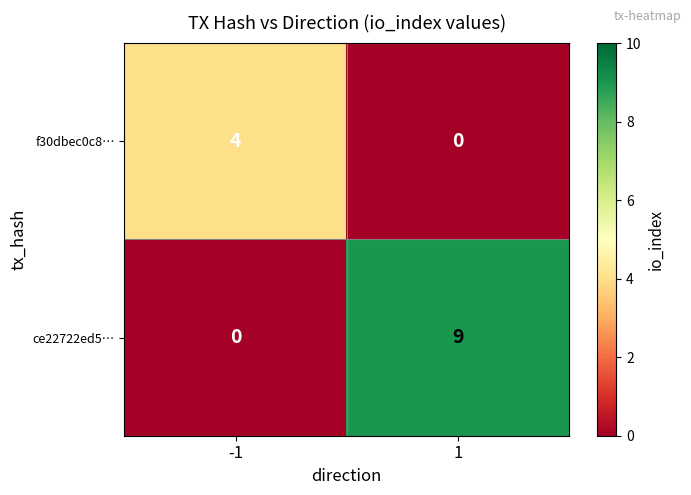

Is it true that ce22722ed5… equals 16 at 1?

False